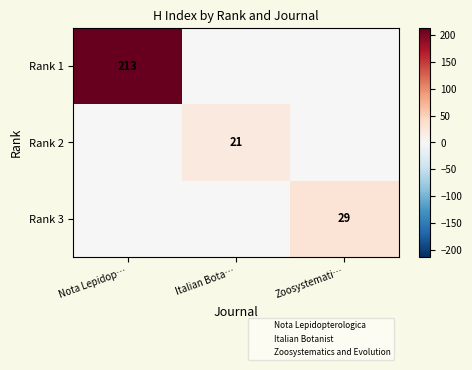

True or false: Rank 2 has a value of 37 at Italian Bota….

False